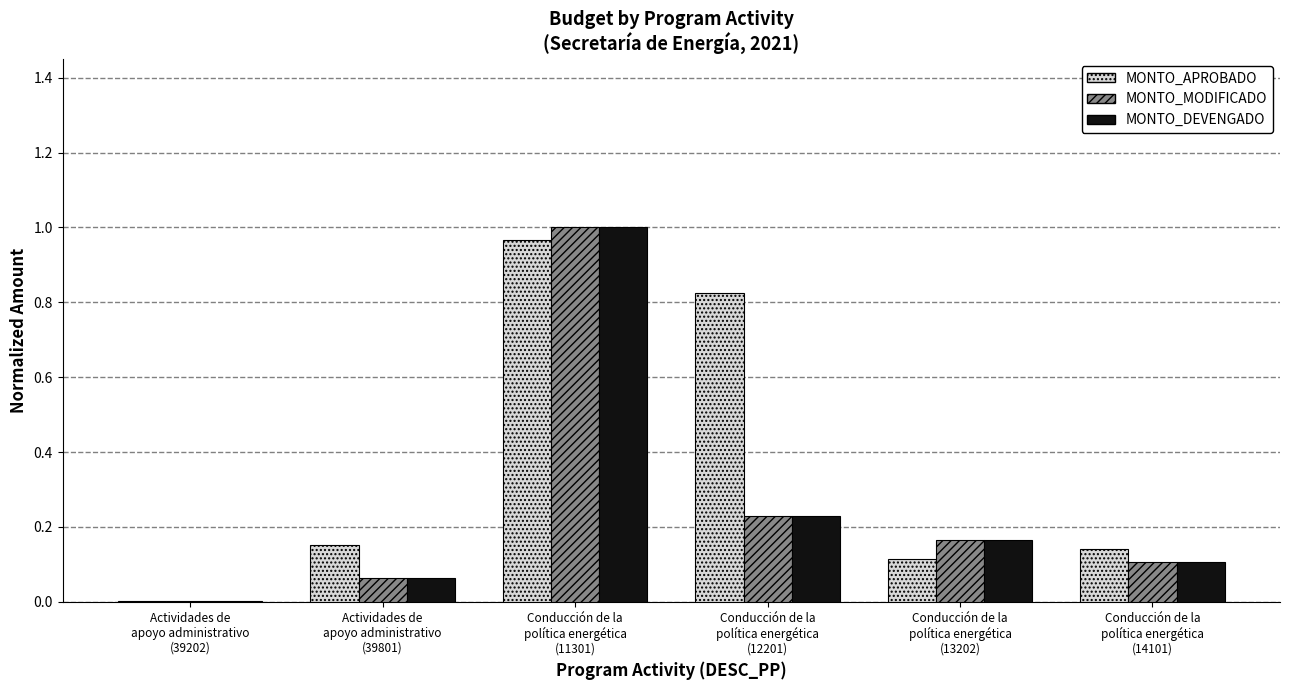

The MONTO_MODIFICADO series shows 1.4 at Conducción de la
política energética
(11301). True or false?

False